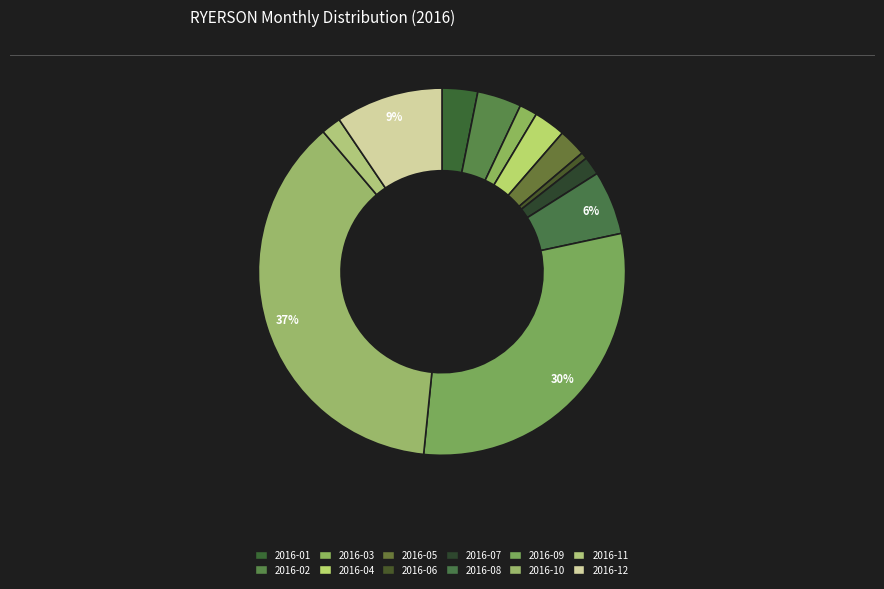

Rank the categories by value from highest to lowest.

2016-10, 2016-09, 2016-12, 2016-08, 2016-02, 2016-01, 2016-04, 2016-05, 2016-11, 2016-07, 2016-03, 2016-06